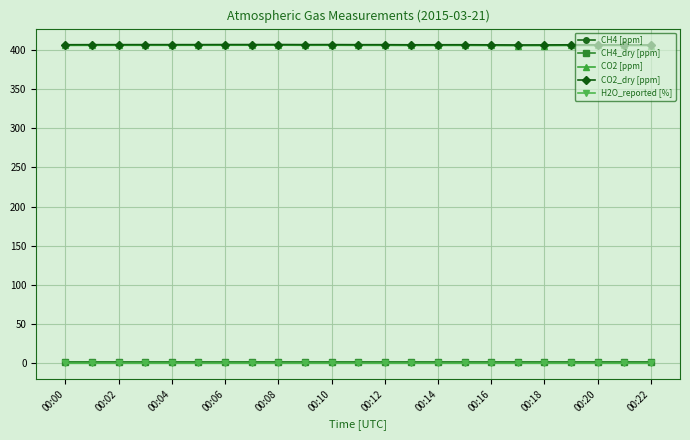

Count the number of data series in this chart.

5